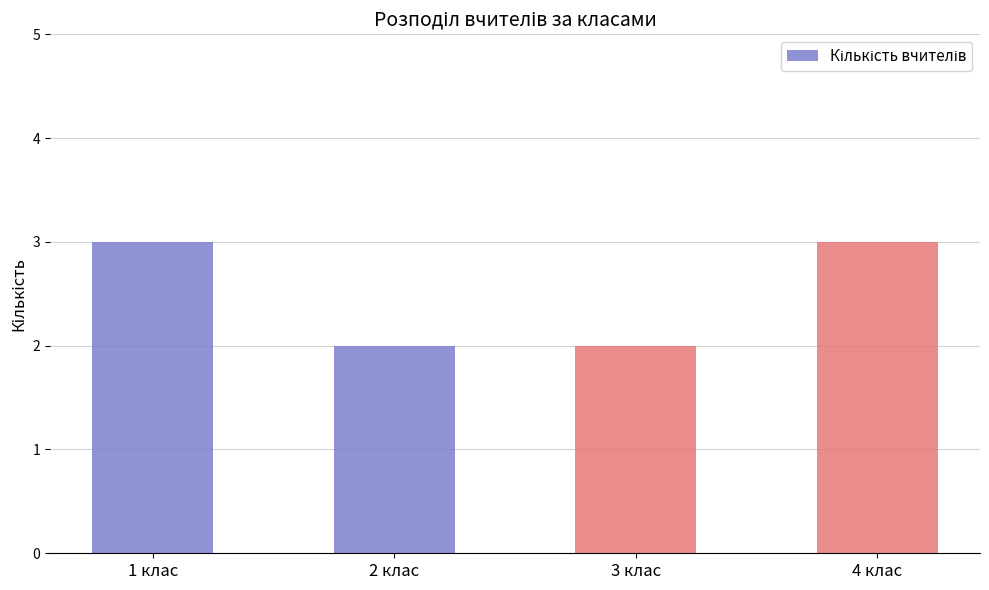

How many data points are less than 3?

2